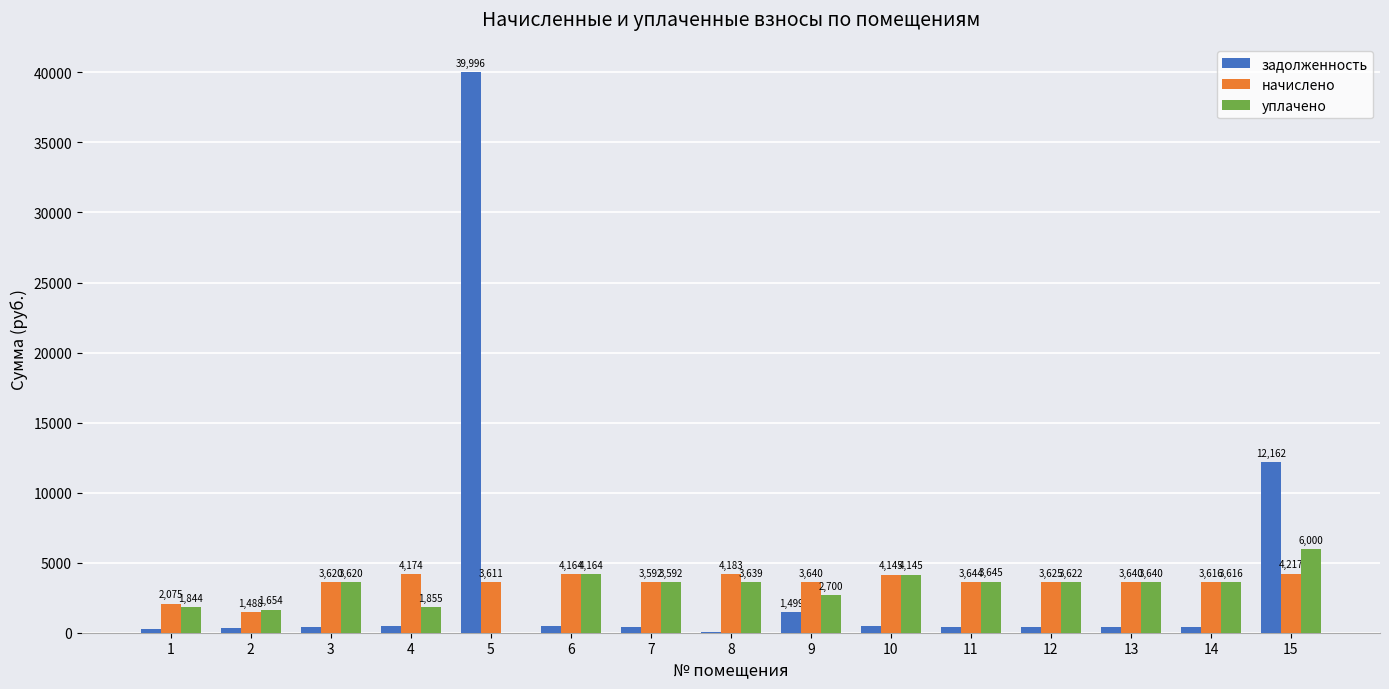

At which label is уплачено closest to 3000?

9